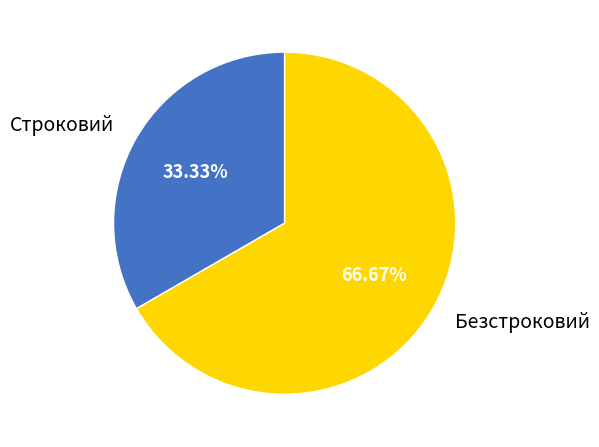

Do Строковий and Безстроковий together represent more than half of the pie?

Yes